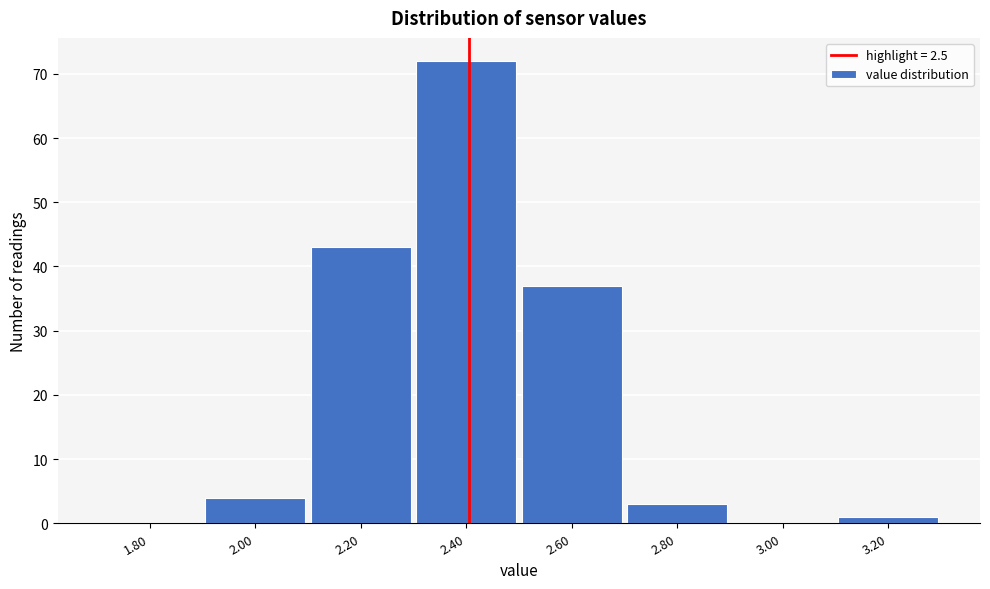

Reading left to right, transcribe all the data shown in this chart.

1.80=0	2.00=4	2.20=43	2.40=72	2.60=37	2.80=3	3.00=0	3.20=1